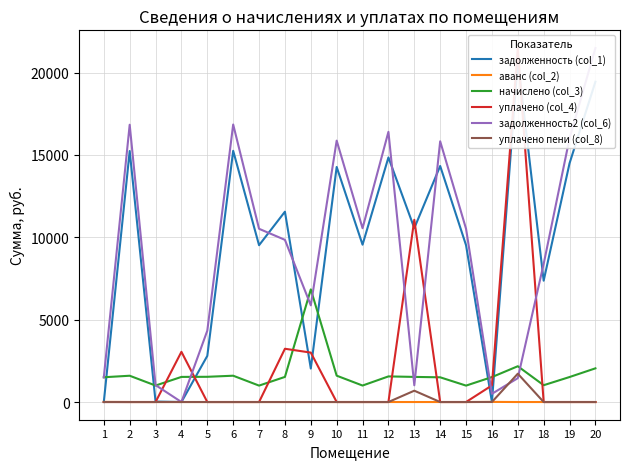

Reading left to right, what are all the values shown in this chart?

задолженность (col_1): 1=0.0	2=15235.0	3=27.8	4=0.0	5=2800.6	6=15248.2	7=9517.8	8=11552.9	9=2032.5	10=14267.5	11=9550.3	12=14845.2	13=10552.9	14=14325.5	15=9517.8	16=0.0	17=20744.2	18=7365.8	19=14487.8	20=19441.6
аванс (col_2): 1=6.4	2=0.0	3=0.0	4=0.1	5=0.0	6=0.0	7=0.0	8=0.0	9=0.0	10=0.0	11=0.0	12=0.0	13=0.0	14=0.0	15=0.0	16=7.4	17=0.0	18=0.0	19=0.0	20=0.0
начислено (col_3): 1=1503.7	2=1595.5	3=1000.2	4=1524.1	5=1530.9	6=1596.9	7=996.8	8=1524.1	9=6835.6	10=1598.9	11=1000.2	12=1554.7	13=1524.1	14=1500.3	15=996.8	16=1513.9	17=2172.5	18=1020.6	19=1517.3	20=2044.6
уплачено (col_4): 1=0.0	2=0.0	3=0.0	4=3047.5	5=0.0	6=0.0	7=0.0	8=3233.4	9=3000.0	10=0.0	11=0.0	12=0.0	13=11060.9	14=0.0	15=0.0	16=1008.0	17=21468.3	18=0.0	19=0.0	20=0.0
задолженность2 (col_6): 1=1497.2	2=16830.5	3=1028.0	4=0.0	5=4331.5	6=16845.1	7=10514.6	8=9843.6	9=5868.1	10=15866.4	11=10550.5	12=16399.9	13=1016.1	14=15825.8	15=10514.6	16=498.5	17=1448.4	18=8386.4	19=16005.1	20=21486.2
уплачено пени (col_8): 1=0.0	2=0.0	3=0.0	4=0.5	5=0.0	6=0.0	7=0.0	8=0.0	9=0.0	10=0.0	11=0.0	12=0.0	13=687.2	14=0.0	15=0.0	16=1.0	17=1718.6	18=0.0	19=0.0	20=0.0